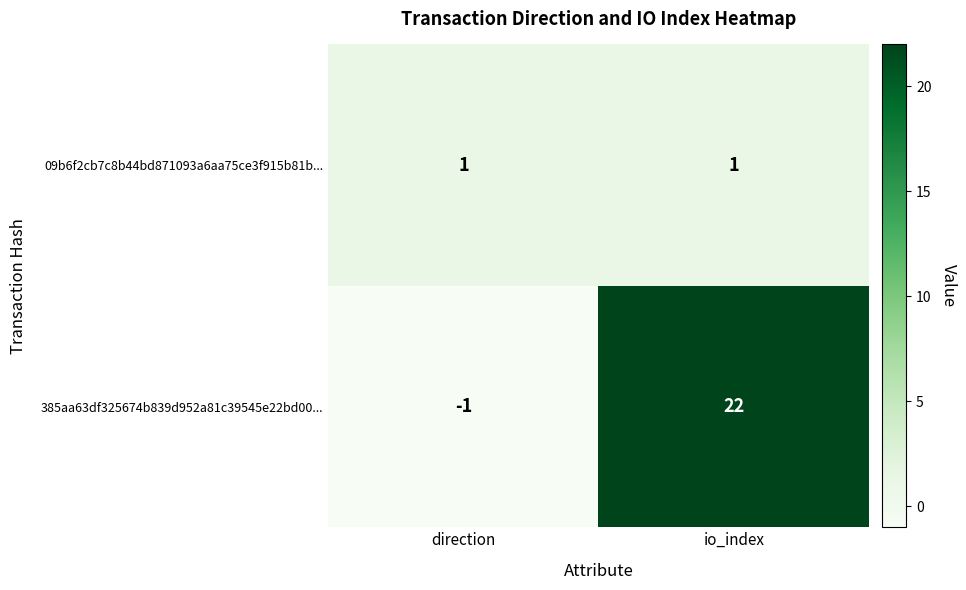

What is the spread (max minus min) of values at direction?

2